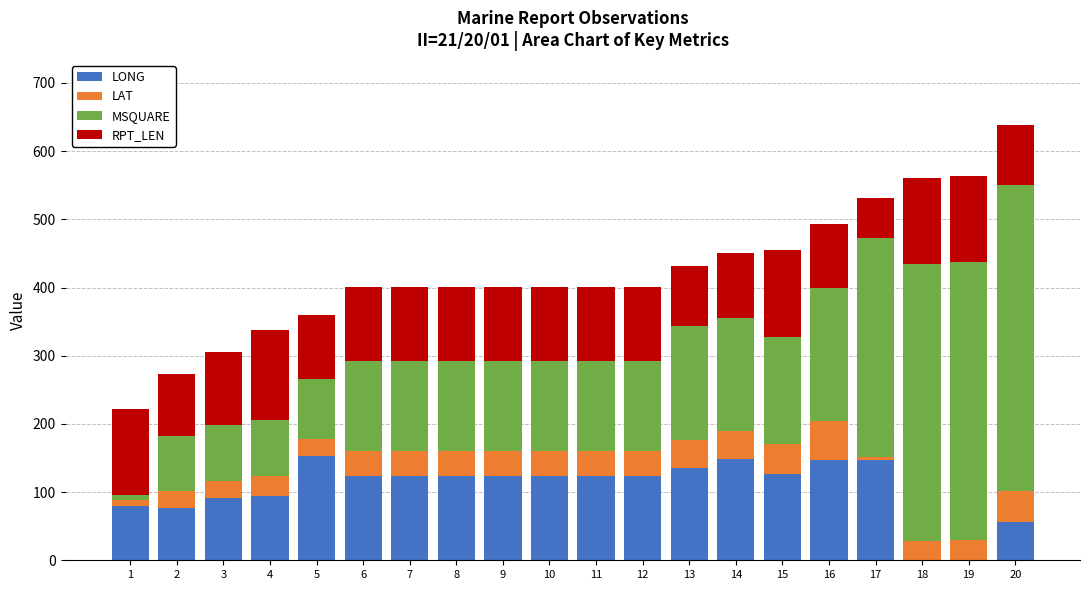

At which category is the sum across all series the highest?

20